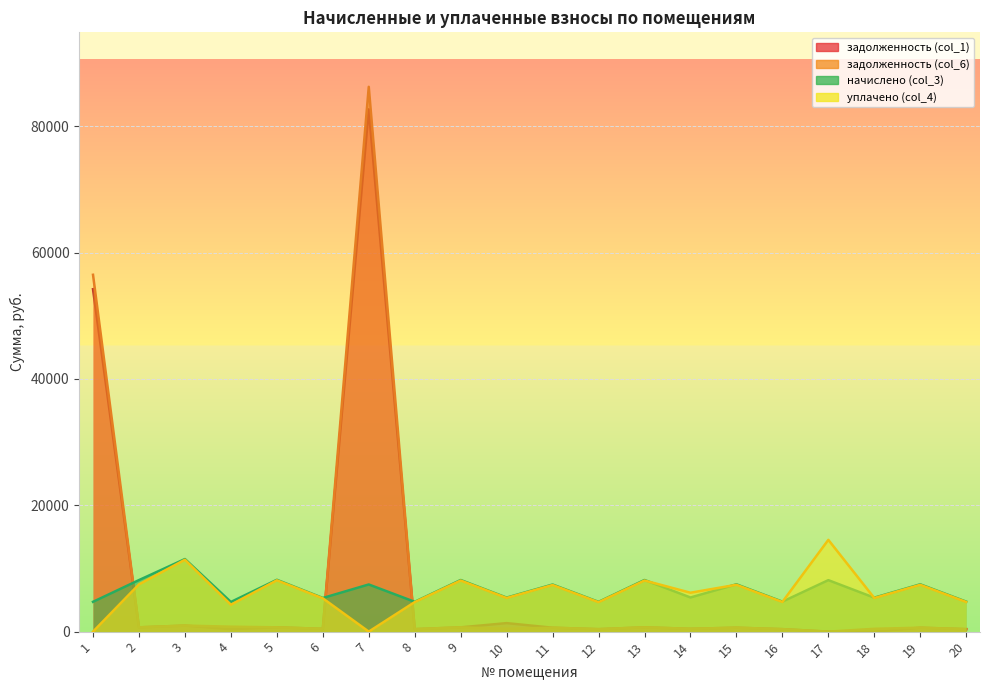

What is the average value of the начислено (col_3) series?

6601.5